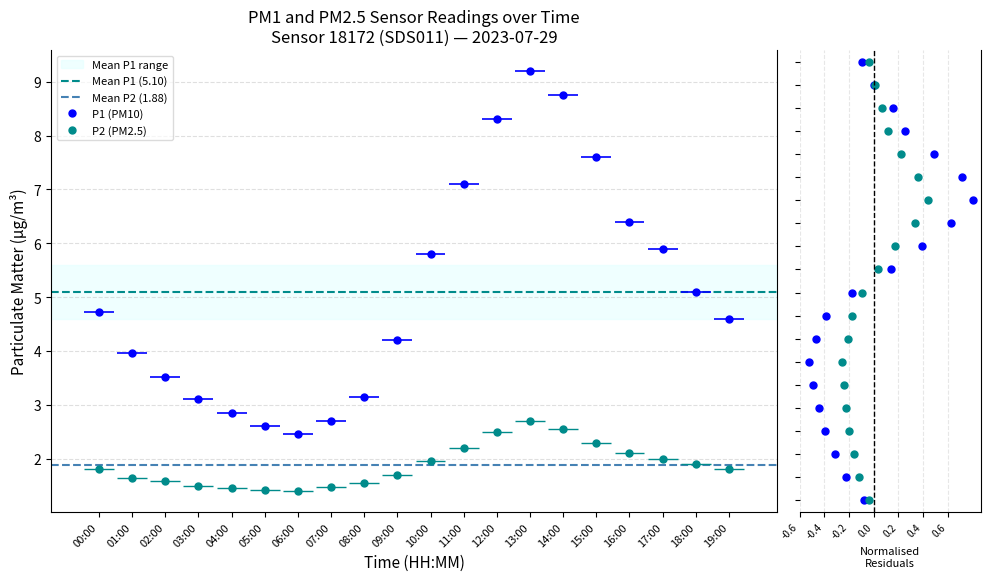

True or false: P2 and P1 intersect in this chart.

False